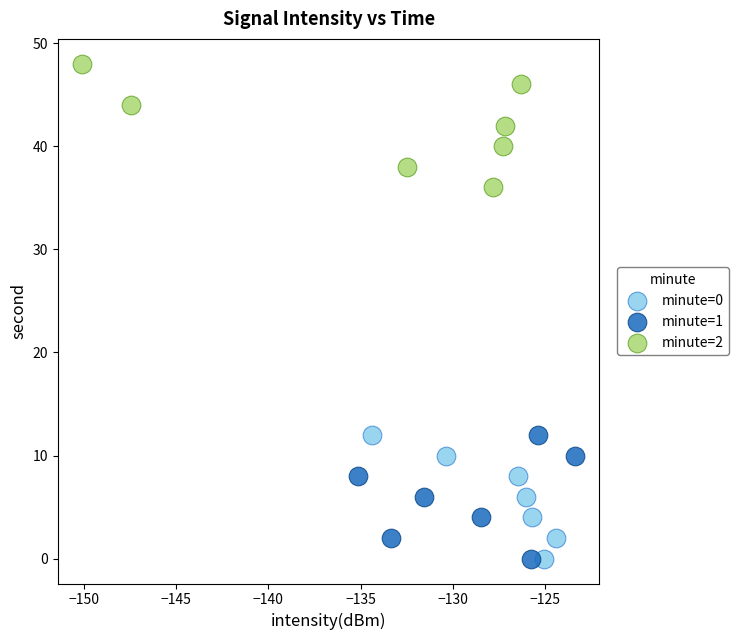

Which series contains the highest Y value?

minute=2